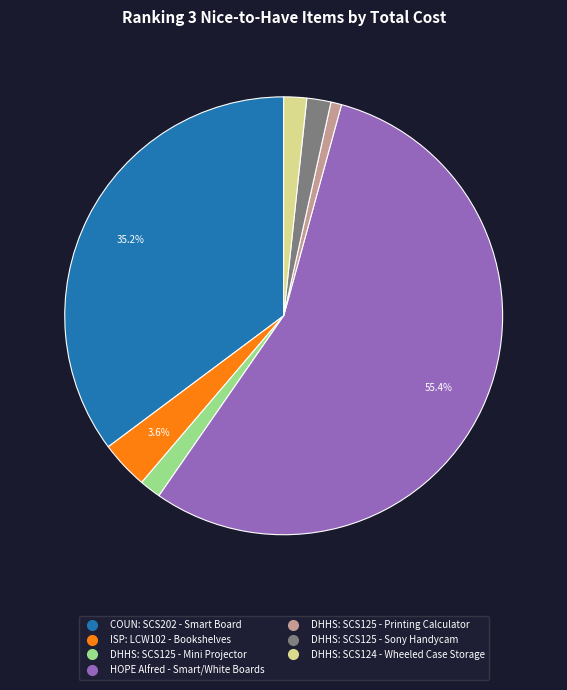

What percentage is NOT represented by ISP: LCW102 - Bookshelves?

96.4%